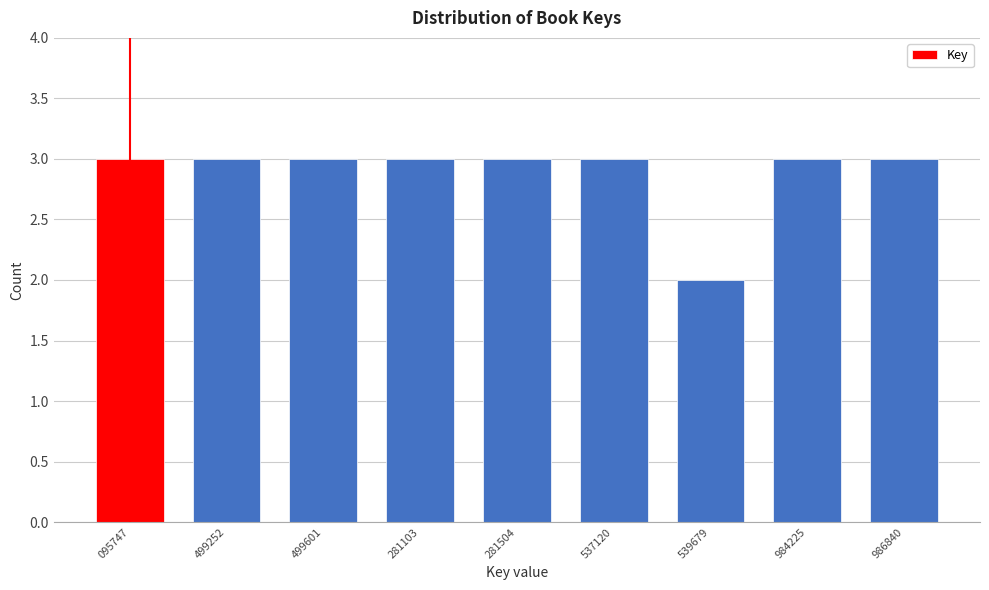

Reading left to right, extract all data points from this chart.

3	3	3	3	3	3	2	3	3